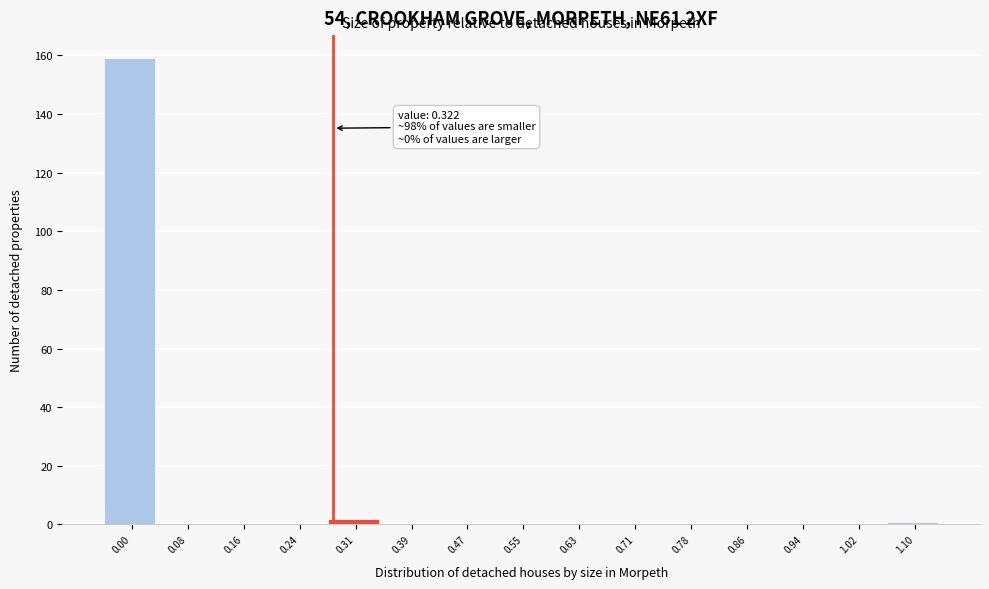

Reading left to right, what are all the values shown in this chart?

0.00=159	0.08=0	0.16=0	0.24=0	0.31=2	0.39=0	0.47=0	0.55=0	0.63=0	0.71=0	0.78=0	0.86=0	0.94=0	1.02=0	1.10=1